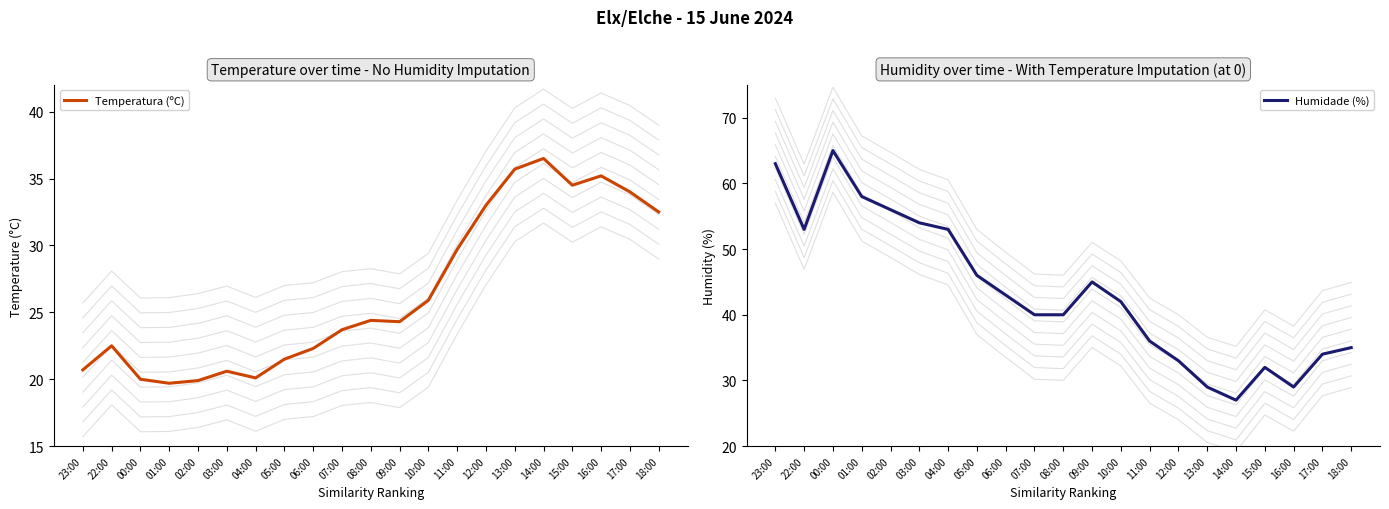

What is the average value of the Humidade (%) series?

43